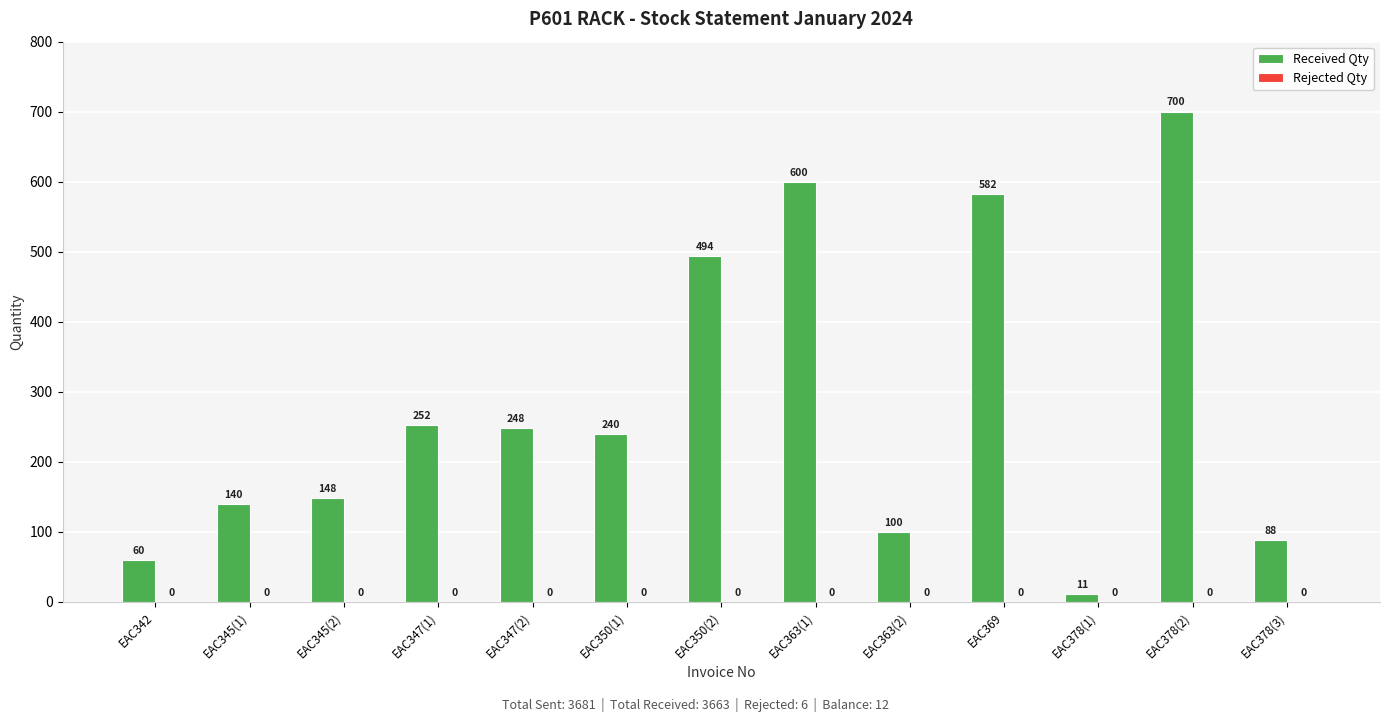

What is the change in value from EAC347(2) to EAC378(3)?

-160